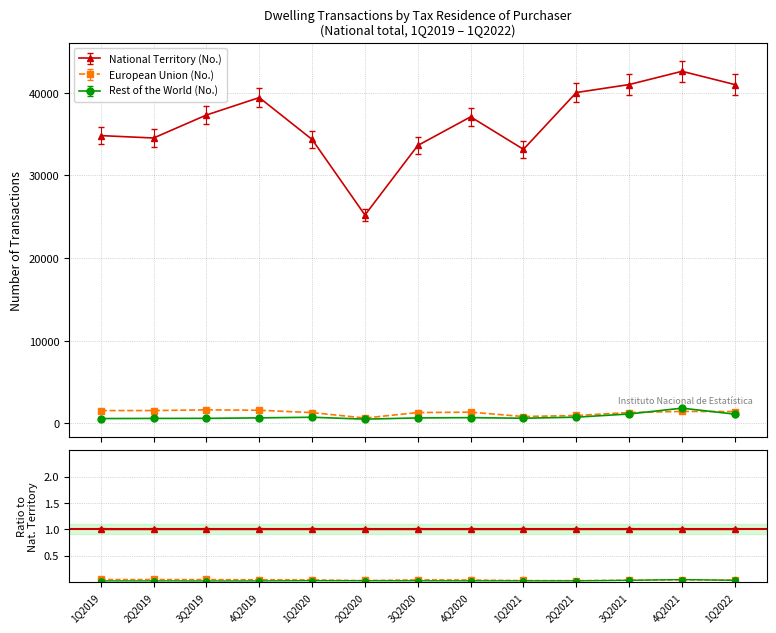

True or false: National Territory (No.) and European Union (No.) cross at least once.

False